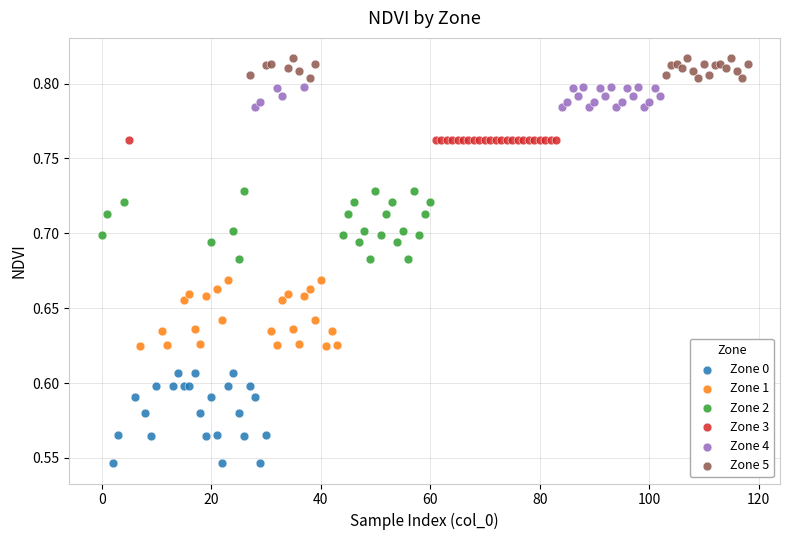

Which series contains the lowest Y value?

Zone 0